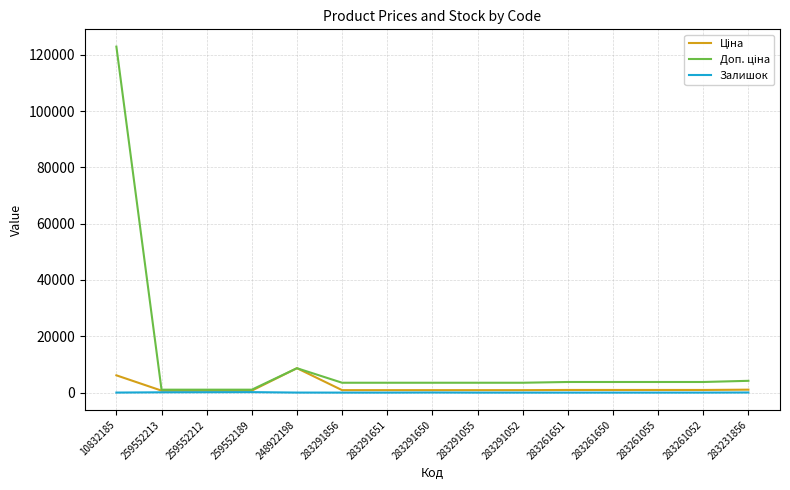

Does the chart display data point markers on the line(s)?

No